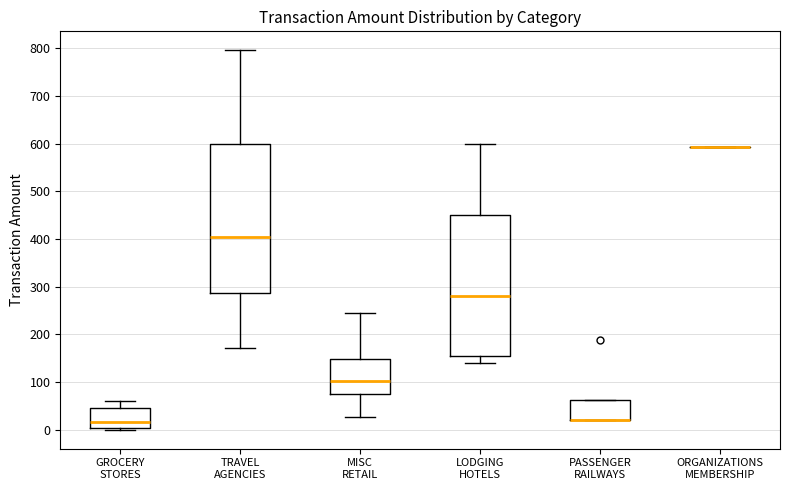

Reading left to right, read every box against the y-axis: the position of its median line, the range the box covers, and the ends of its whiskers. The values are not printed on the chart, so give them approximately, as read against the axis.

GROCERY STORES: median 20, box 0 to 40, whiskers 0 (just below the box's lower edge) to 60
TRAVEL AGENCIES: median 400, box 290 to 600, whiskers 170 to 800
MISC RETAIL: median 100, box 70 to 150, whiskers 30 to 240
LODGING HOTELS: median 280, box 160 to 450, whiskers 140 to 600
PASSENGER RAILWAYS: median 20 (drawn on the box's lower edge), box 20 to 60, whiskers 20 to 60
ORGANIZATIONS MEMBERSHIP: box collapsed to a line at 590, whiskers 590 to 590